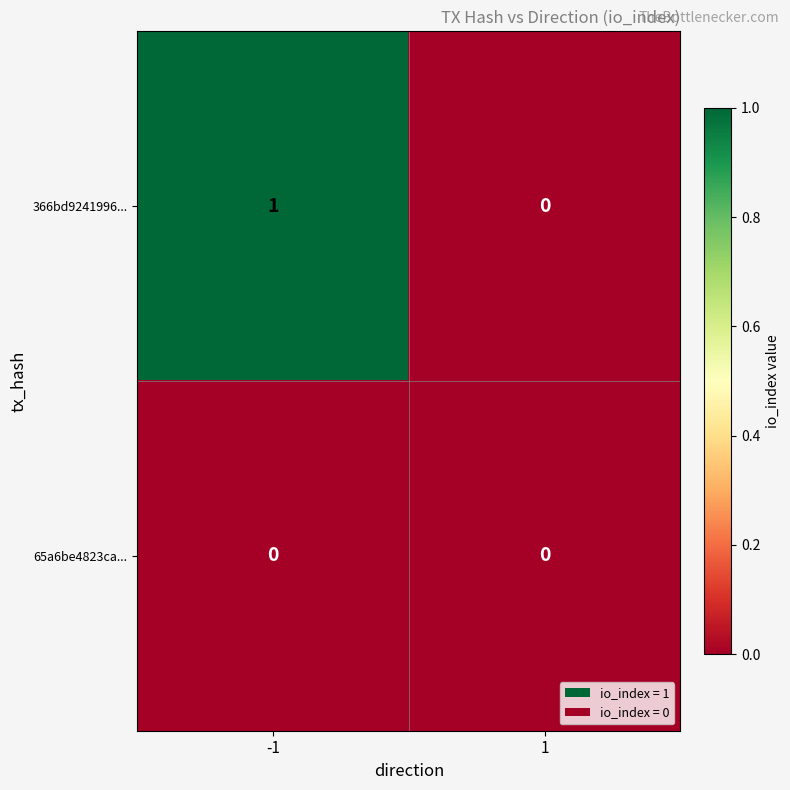

At which category is the sum across all series the highest?

-1